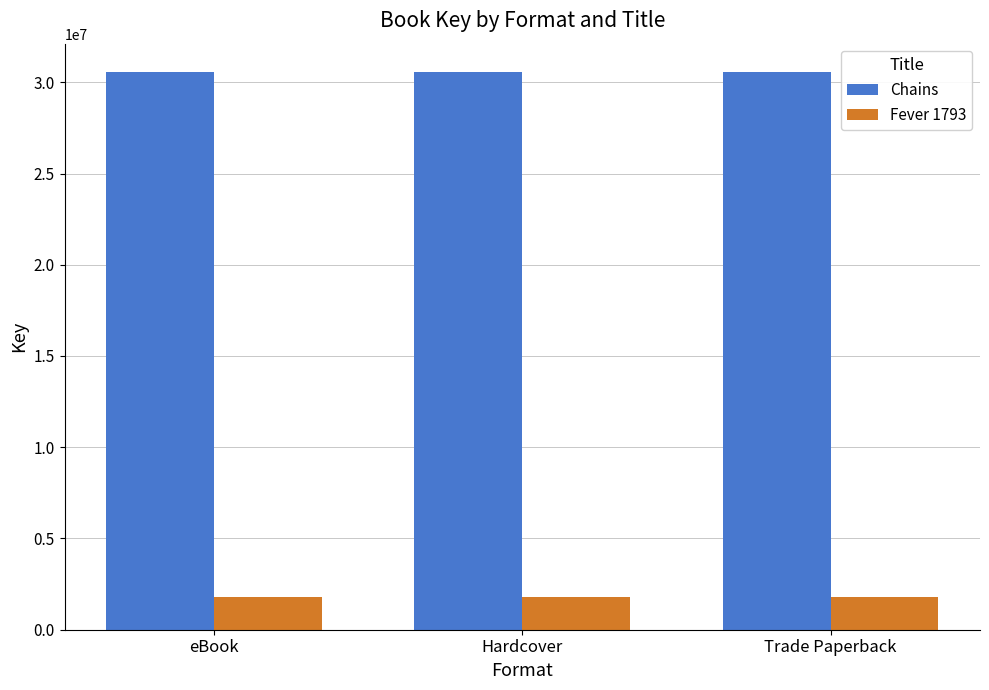

Is it true that Fever 1793 equals 1791910 at eBook?

True